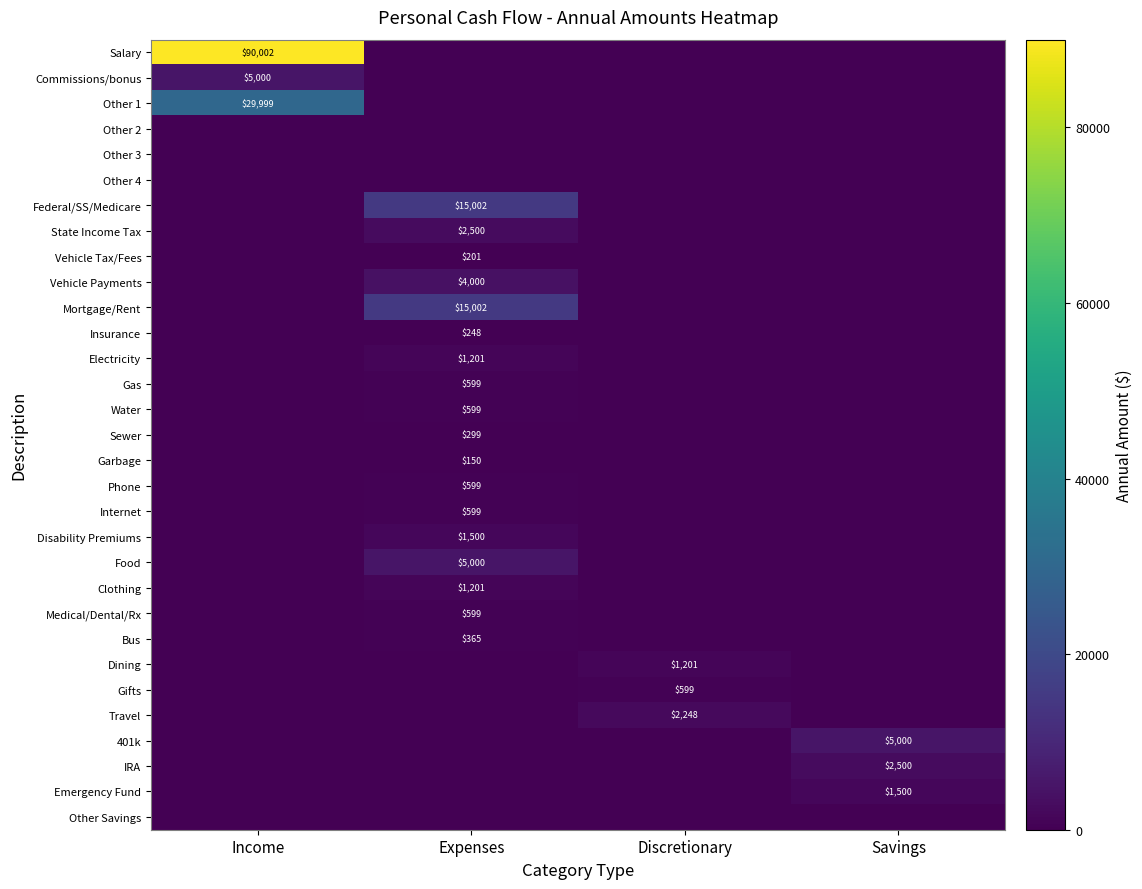

The State Income Tax series shows 2500 at Expenses. True or false?

True